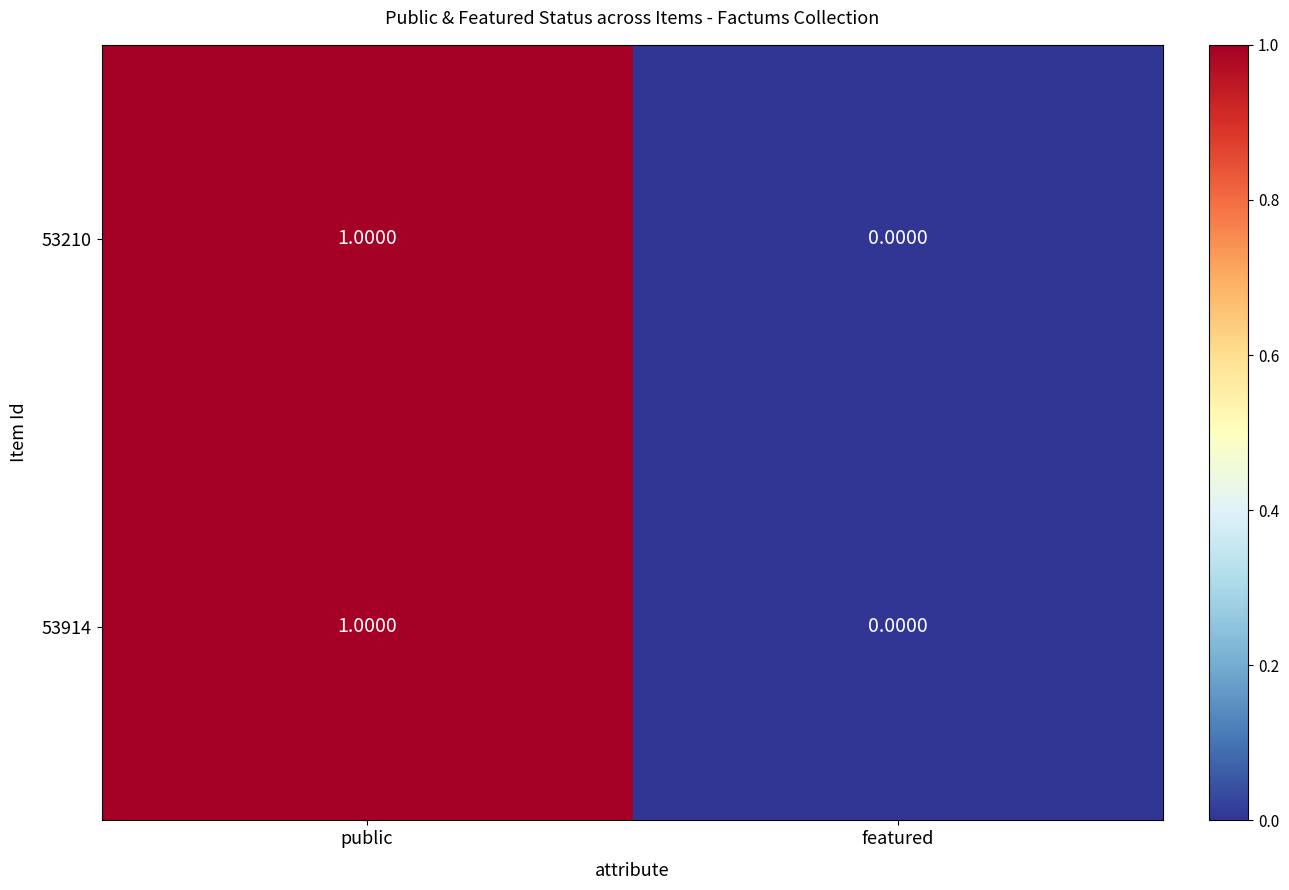

At which label is 53914 closest to 0?

featured